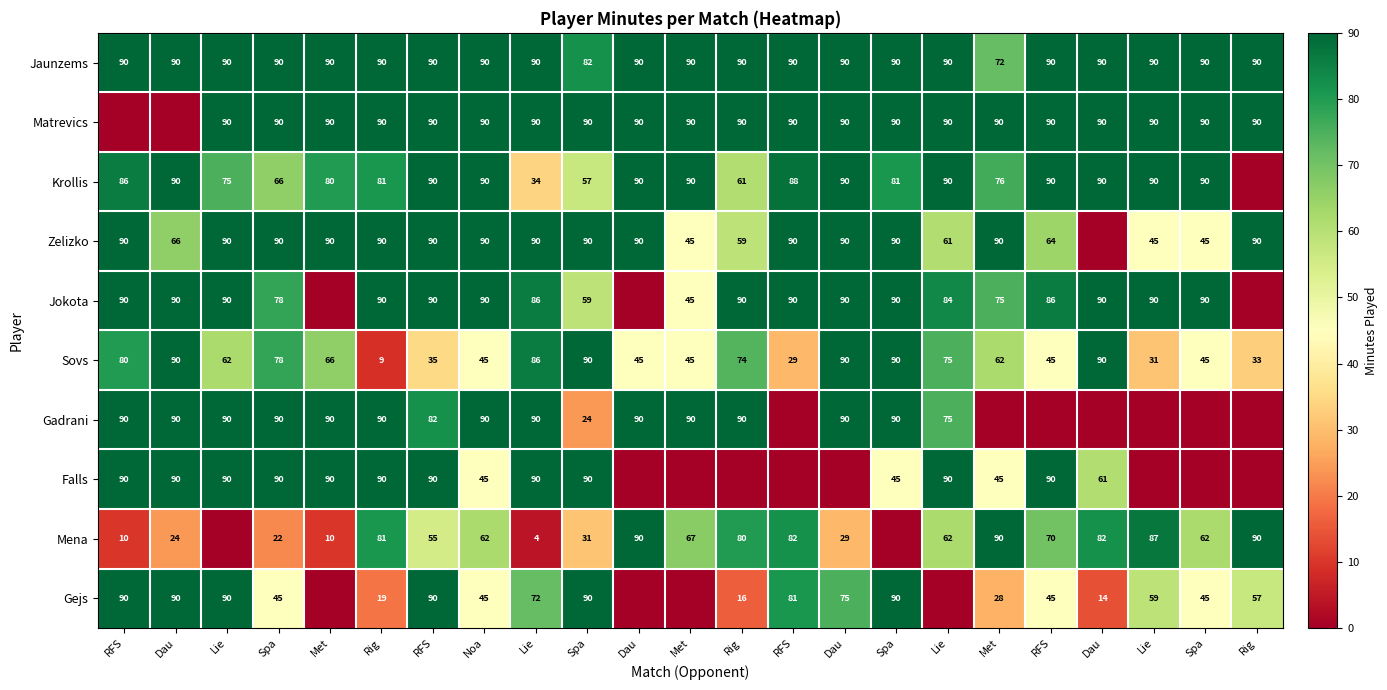

What is the total value across all series at Dau?

720